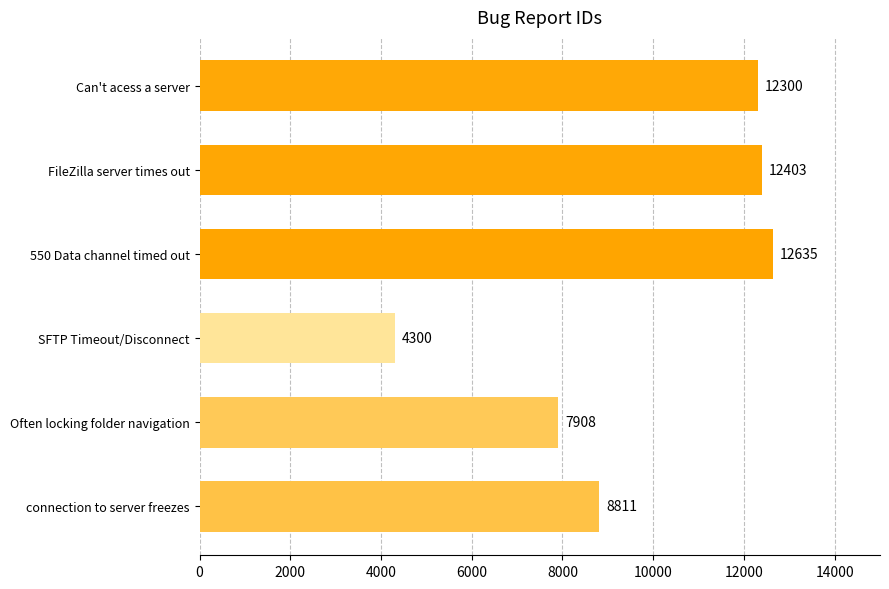

Where is the data nearest to the value 8467?

connection to server freezes